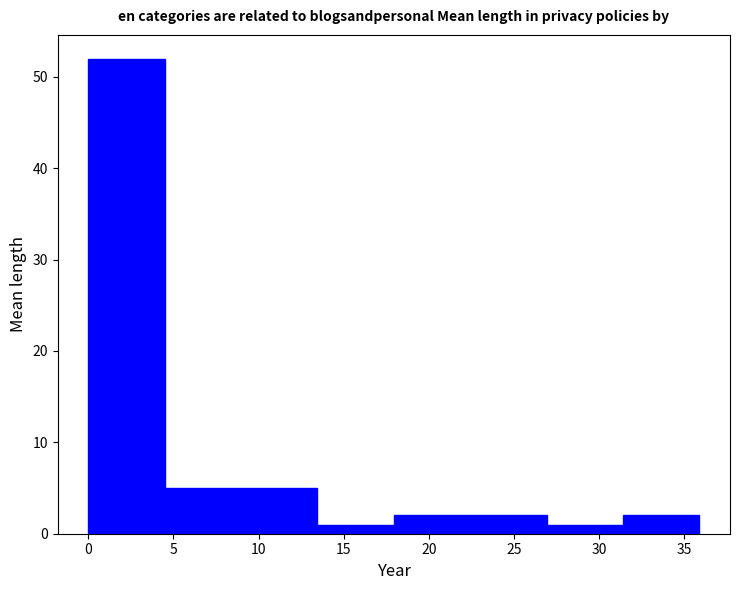

Reading left to right, transcribe this chart: for each bar, give the range it covers on the x-axis and its height. Neither the bar edges nor the heights are printed on the chart, so give them approximately, as read against the axes.

0.0 to 4.5: 52
4.5 to 9.0: 5
9.0 to 13.5: 5
13.5 to 18.0: 1
18.0 to 22.5: 2
22.5 to 27.0: 2
27.0 to 31.5: 1
31.5 to 36.0: 2